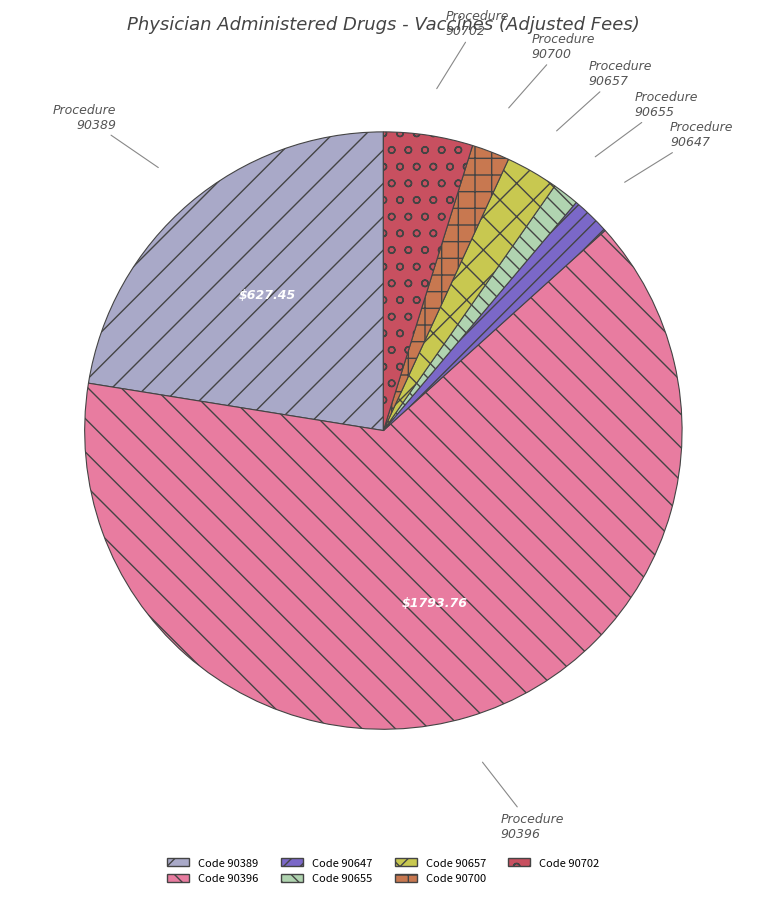

Is there any slice that represents more than half of the pie?

Yes